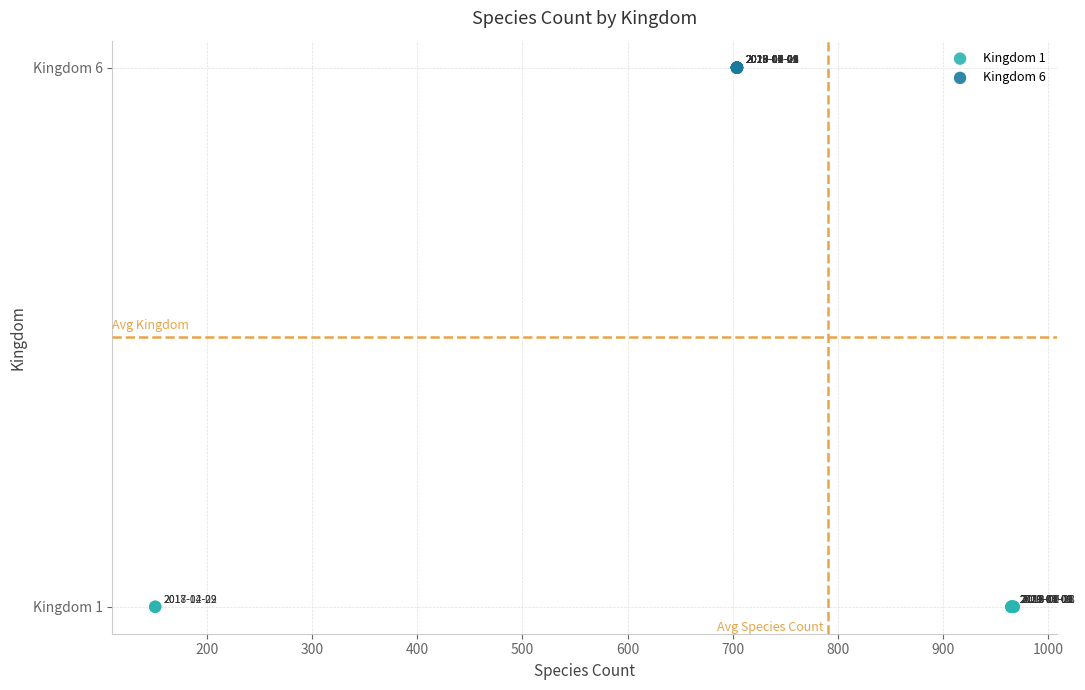

Which series reaches the maximum Y coordinate?

Kingdom 6